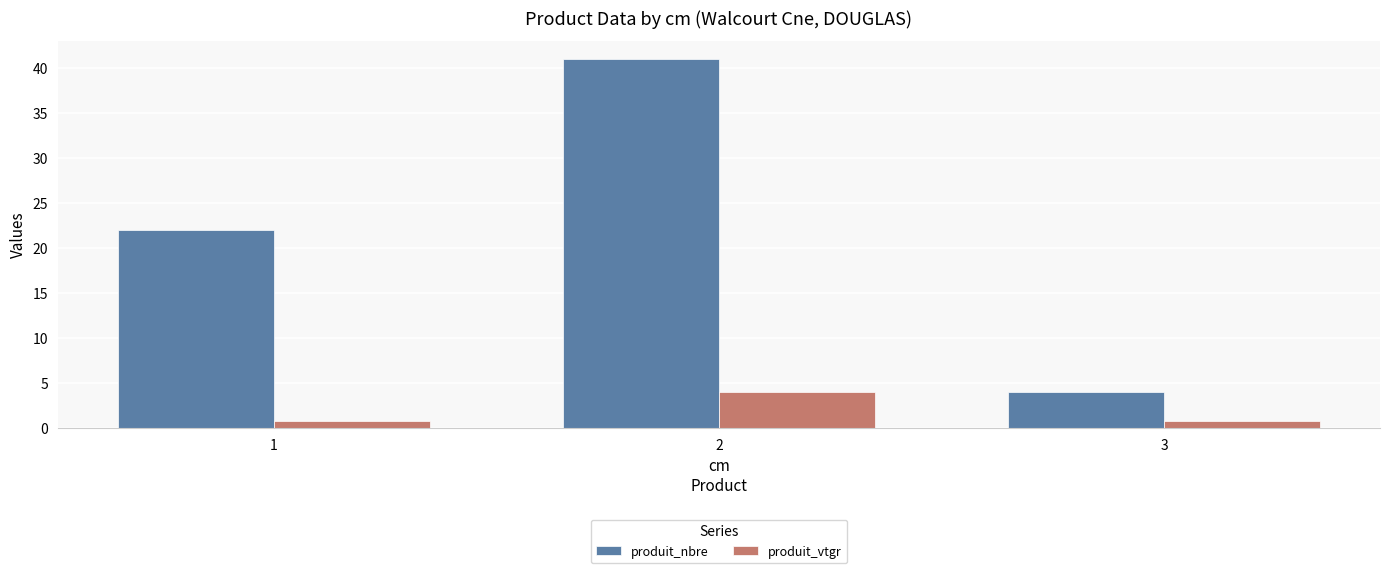

Is the value of produit_nbre at 1 greater than the value of produit_vtgr at 1?

Yes